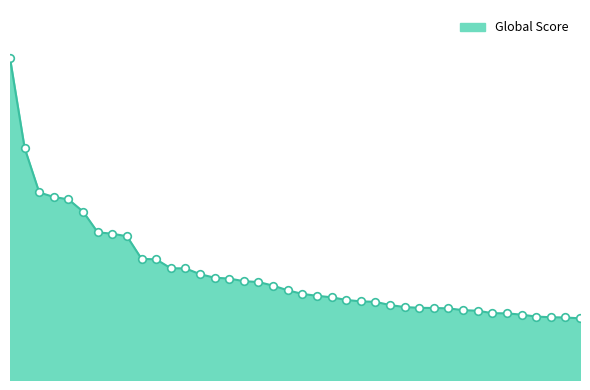

Does the chart have visible grid lines?

No